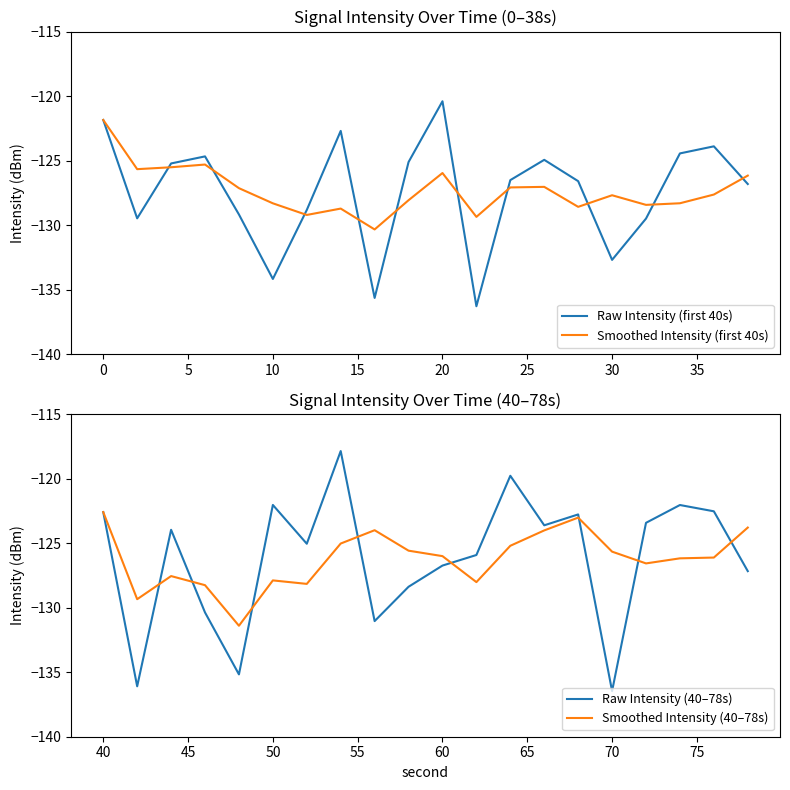

Reading left to right, extract all data points from this chart.

Raw Intensity (first 40s): -121.9	-129.5	-125.2	-124.7	-129.2	-134.2	-128.8	-122.7	-135.7	-125.1	-120.4	-136.3	-126.5	-124.9	-126.6	-132.7	-129.5	-124.4	-123.9	-126.8
Smoothed Intensity (first 40s): -121.9	-125.7	-125.5	-125.3	-127.1	-128.3	-129.2	-128.7	-130.3	-128.1	-126.0	-129.4	-127.1	-127.0	-128.6	-127.7	-128.4	-128.3	-127.6	-126.2
Raw Intensity (40–78s): -122.6	-136.1	-124.0	-130.4	-135.2	-122.0	-125.0	-117.9	-131.0	-128.4	-126.7	-125.9	-119.8	-123.6	-122.8	-136.5	-123.4	-122.0	-122.5	-127.2
Smoothed Intensity (40–78s): -122.6	-129.3	-127.5	-128.3	-131.4	-127.9	-128.2	-125.0	-124.0	-125.6	-126.0	-128.0	-125.2	-124.0	-123.0	-125.7	-126.6	-126.2	-126.1	-123.8